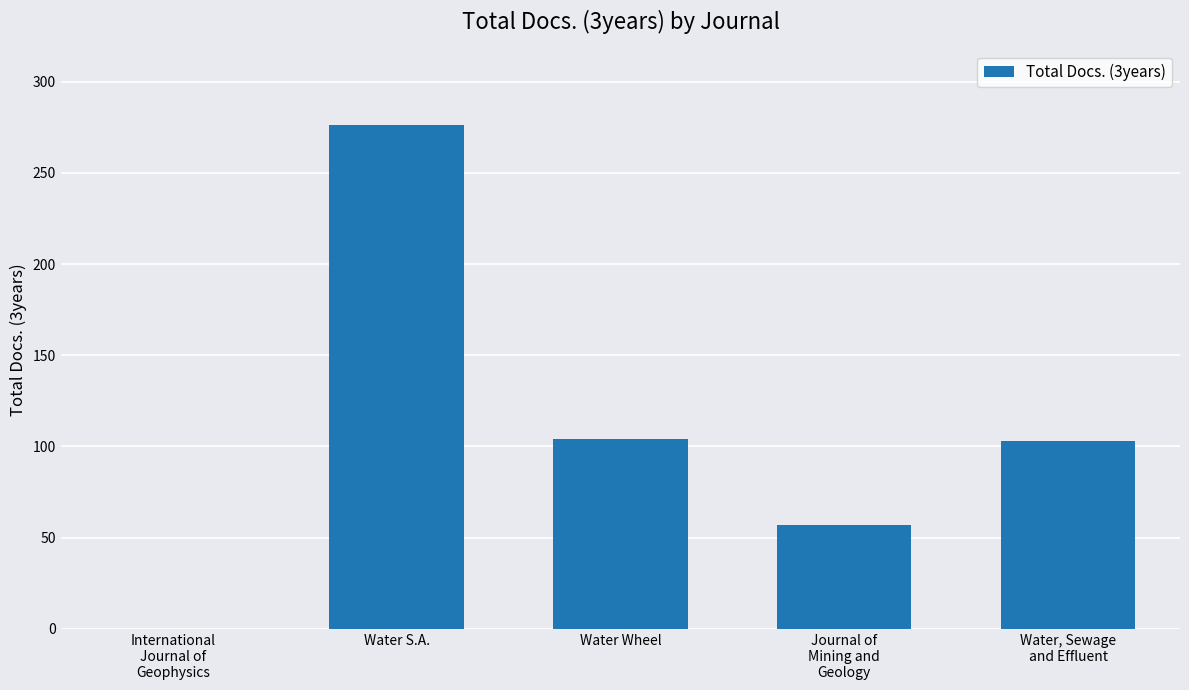

At which category does the chart reach its peak across all series?

Water S.A.